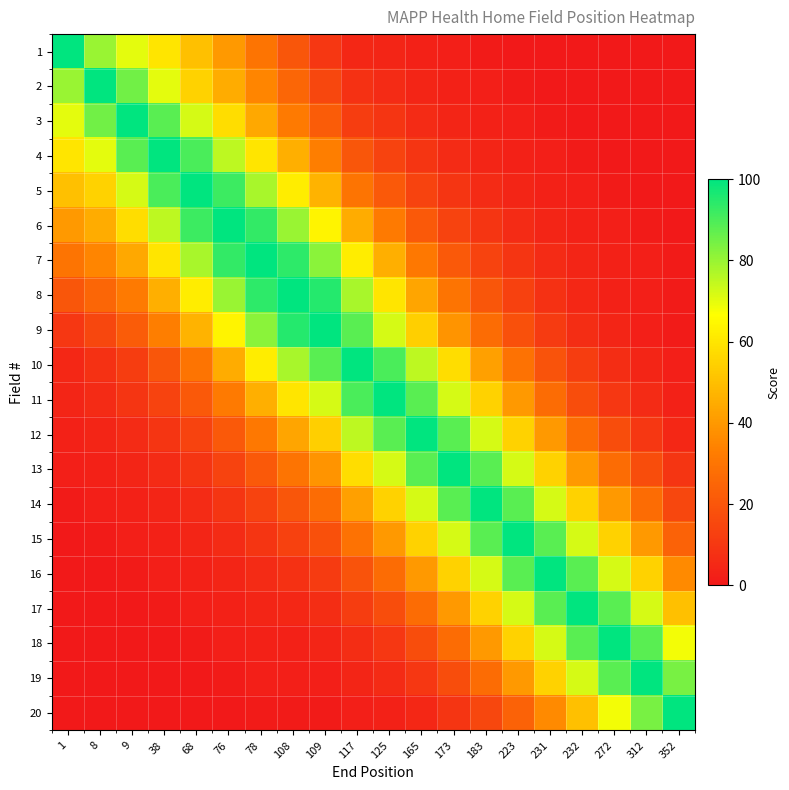

Between 38 and 68, which series saw the biggest shift?

7